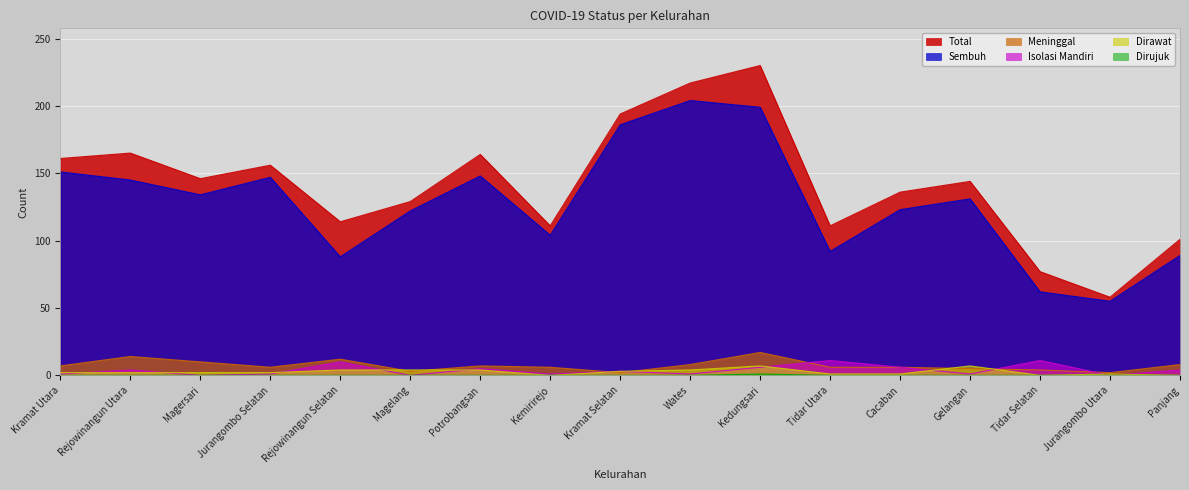

Between Kramat Utara and Kedungsari, which is larger?

Kedungsari